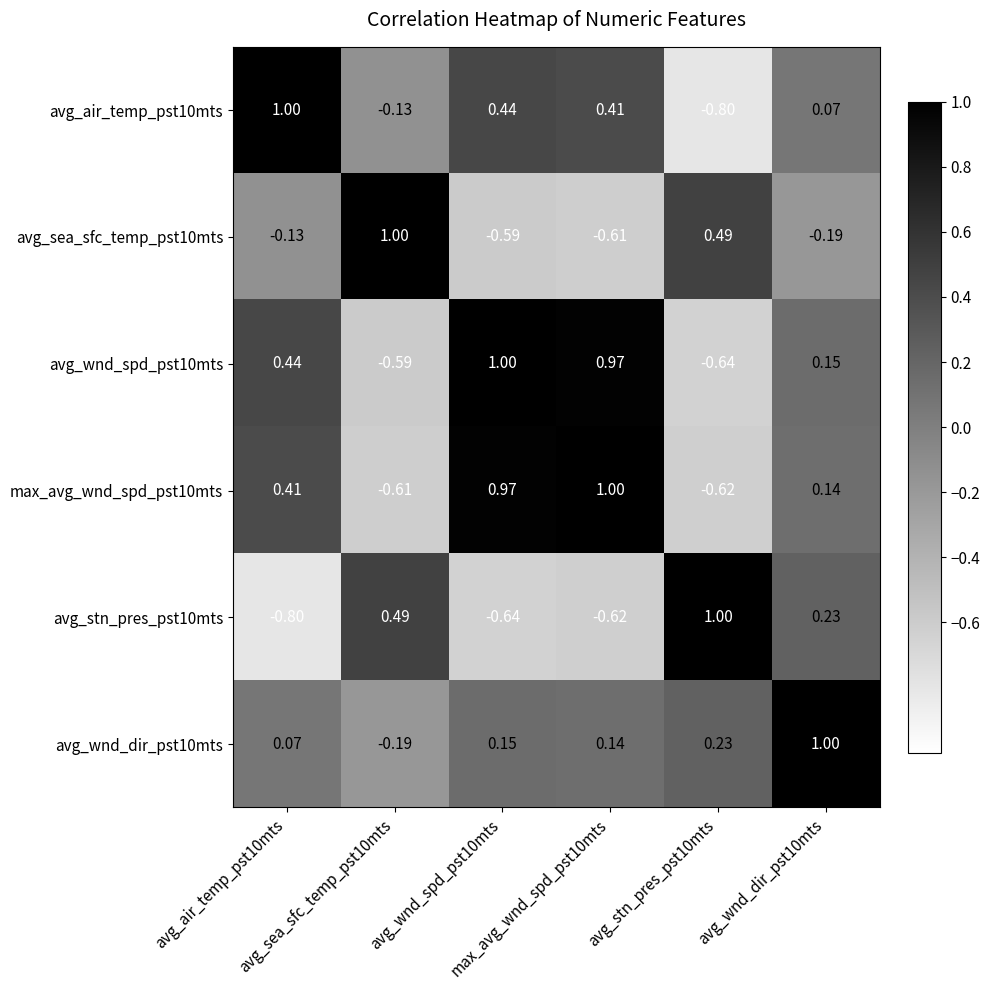

How many categories are shown in the chart?

6